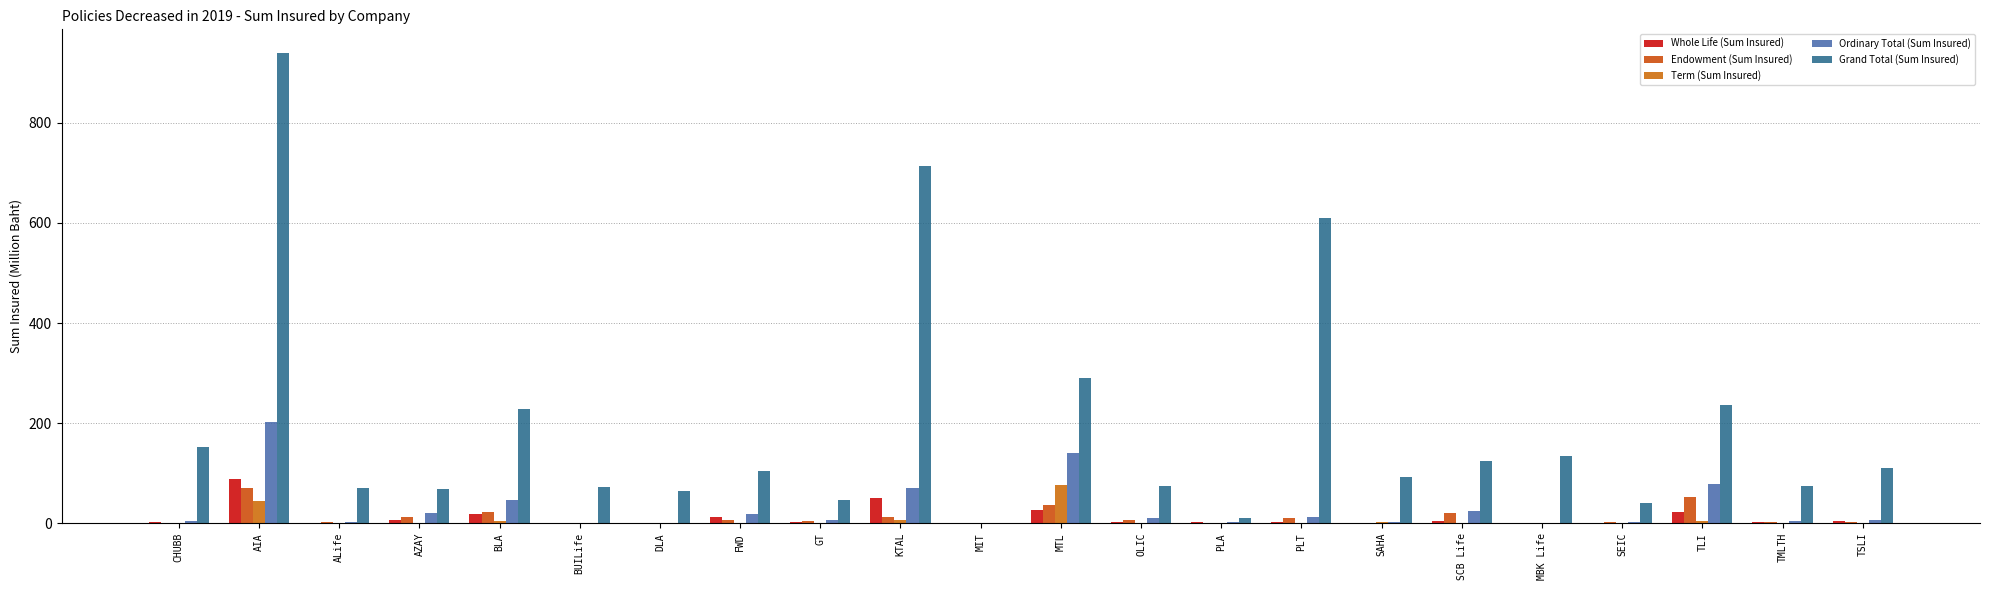

Between BLA and MTL, which series saw the biggest shift?

Ordinary Total (Sum Insured)